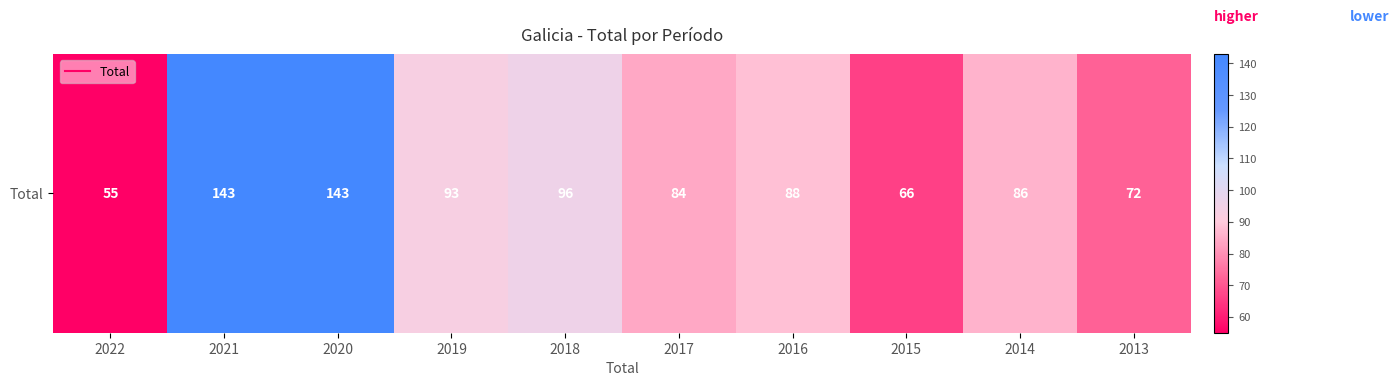

Where is the data nearest to the value 99?

2018